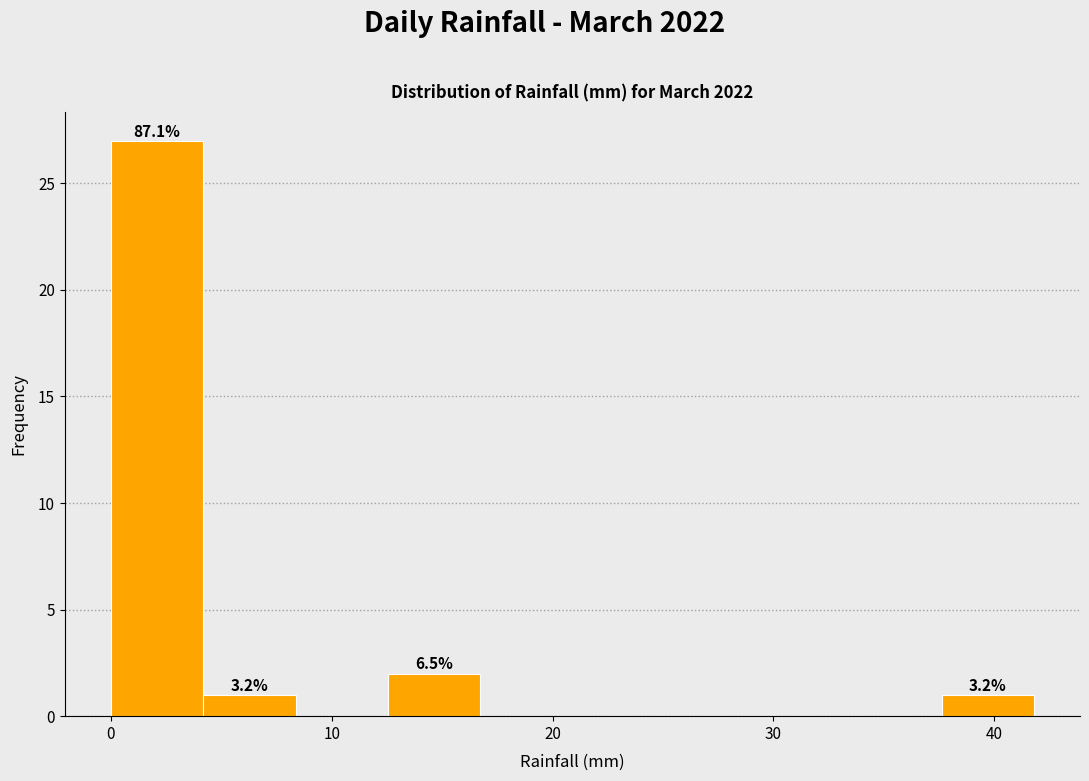

Over which range of the x-axis is the bar tallest?

0 to 4